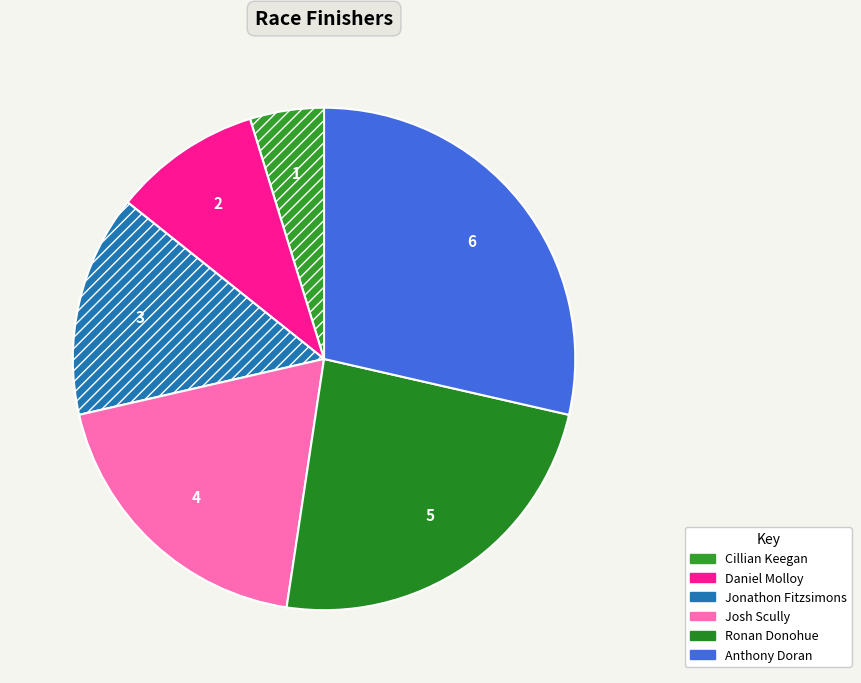

Which category has the biggest portion of the pie?

Anthony Doran